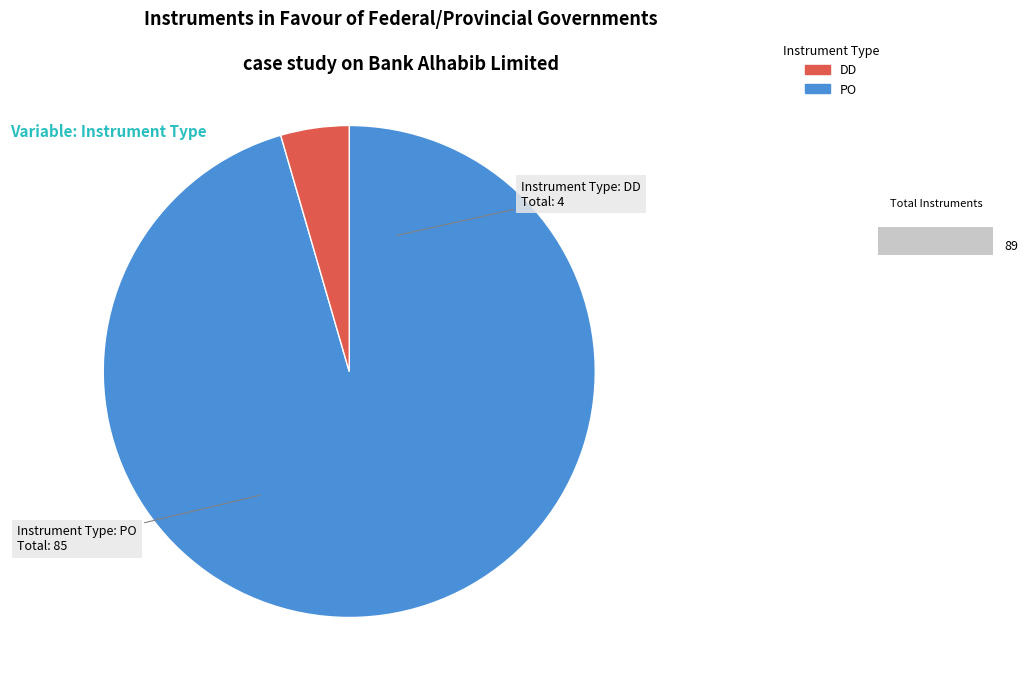

Does any single category account for the majority?

Yes